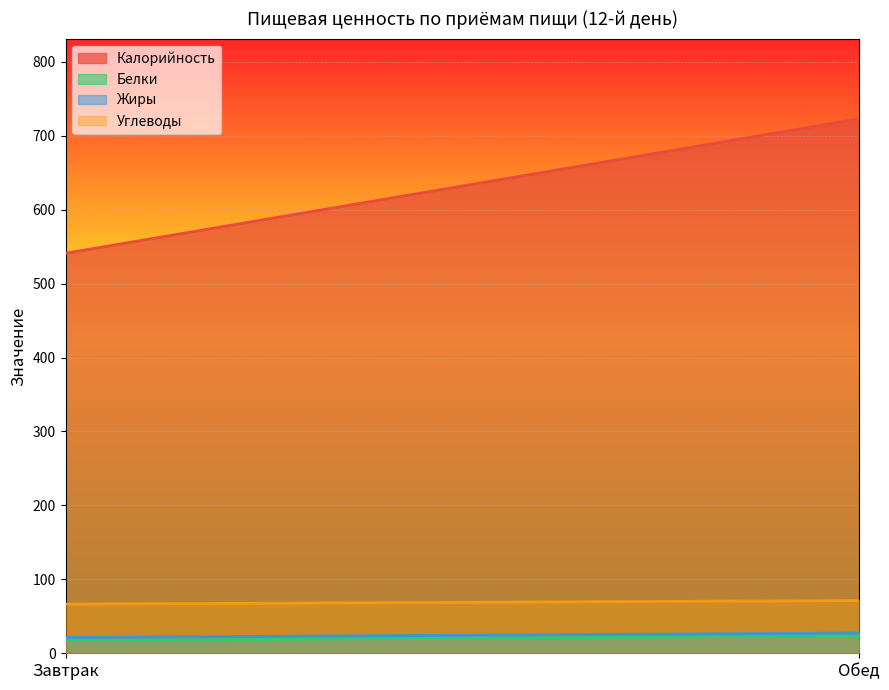

List the labels in order of Калорийность value, smallest first.

Завтрак, Обед